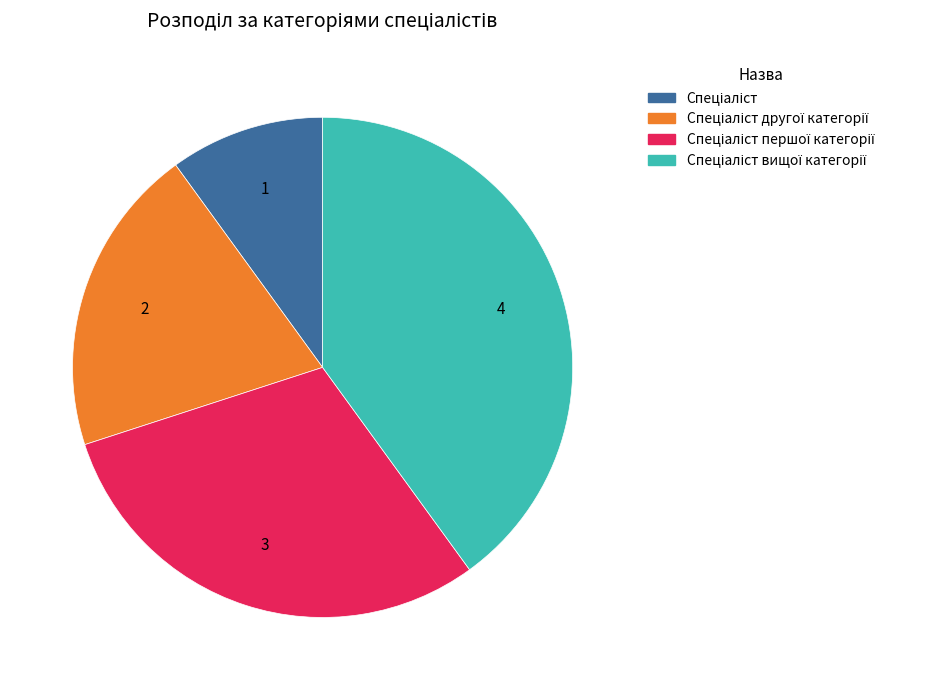

Is there a majority slice in this chart?

No